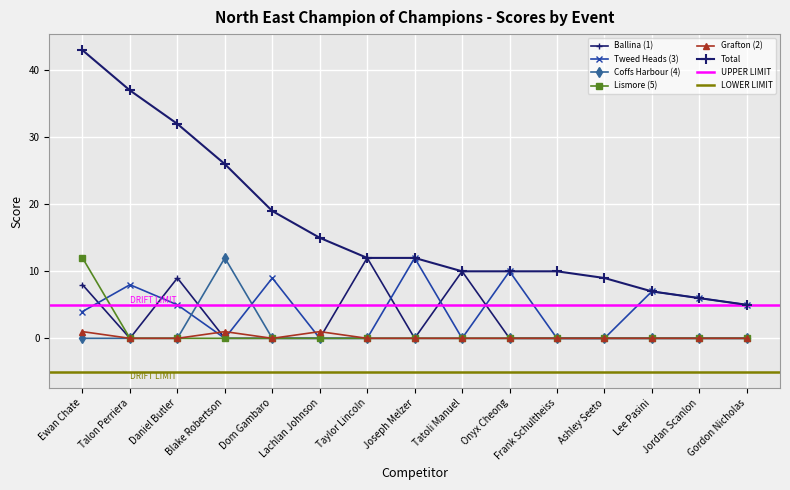

True or false: Total and Coffs Harbour (4) cross at least once.

False